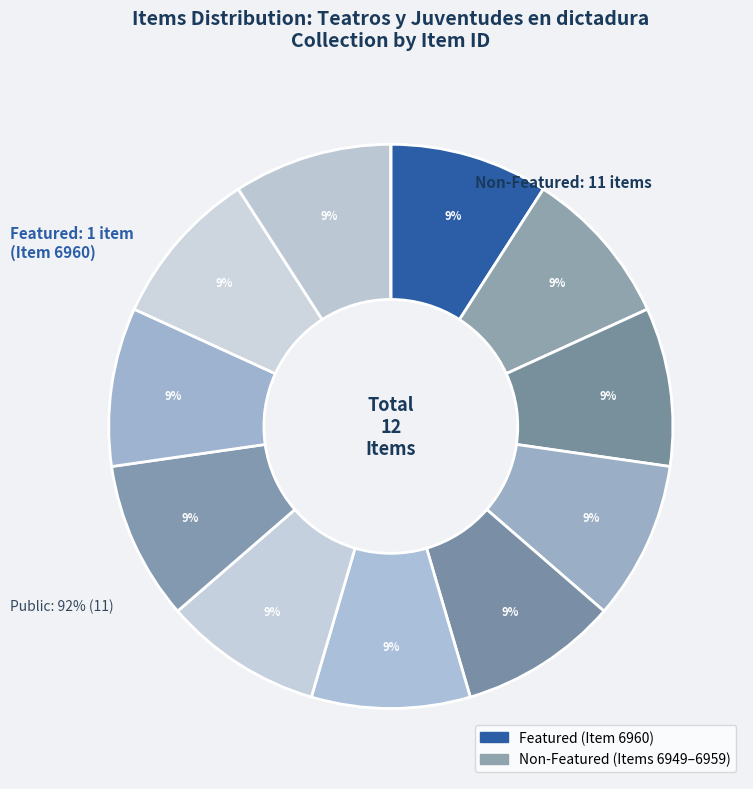

To the nearest percent, what is the combined percentage of 6951 and 6960?

18%